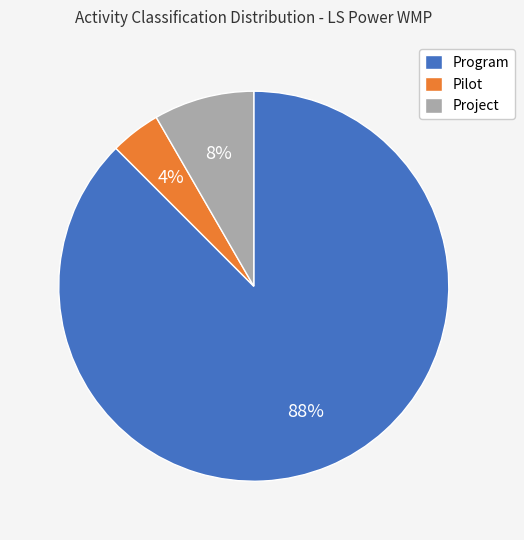

What is the majority slice?

Program